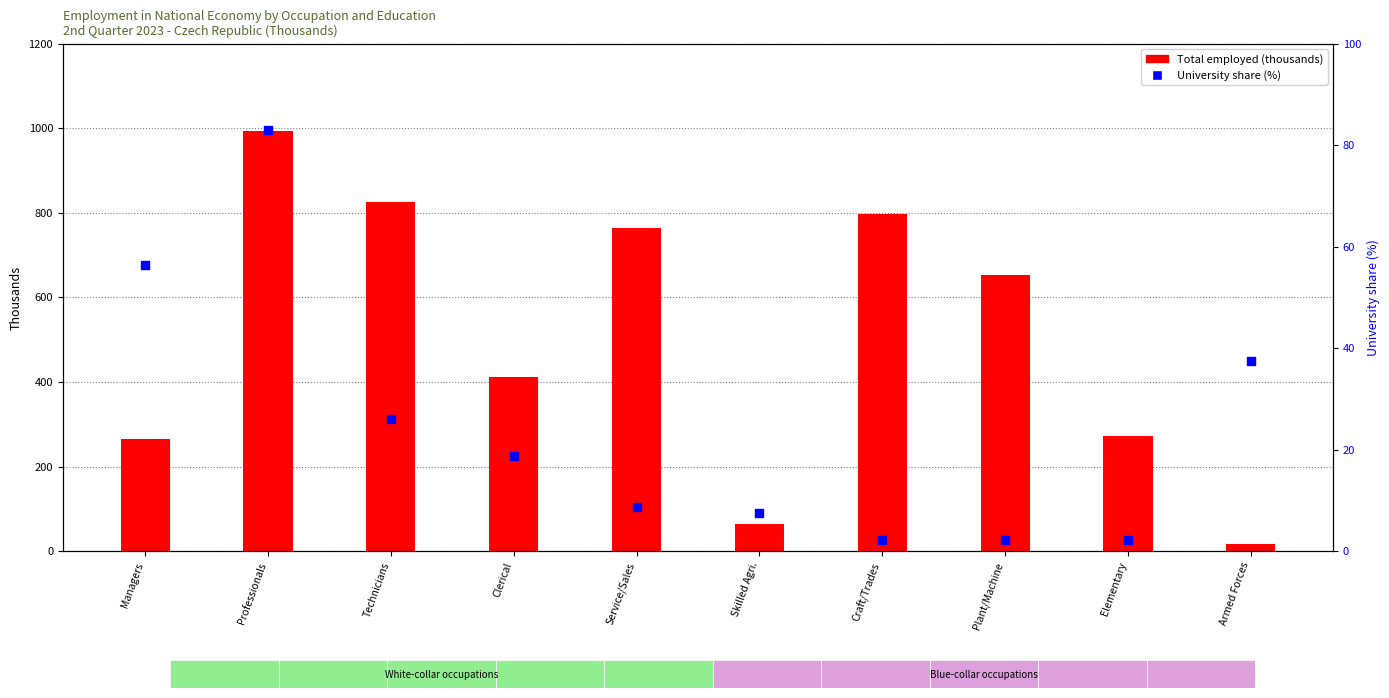

Which series has the largest total across all categories?

Total employed (thousands)